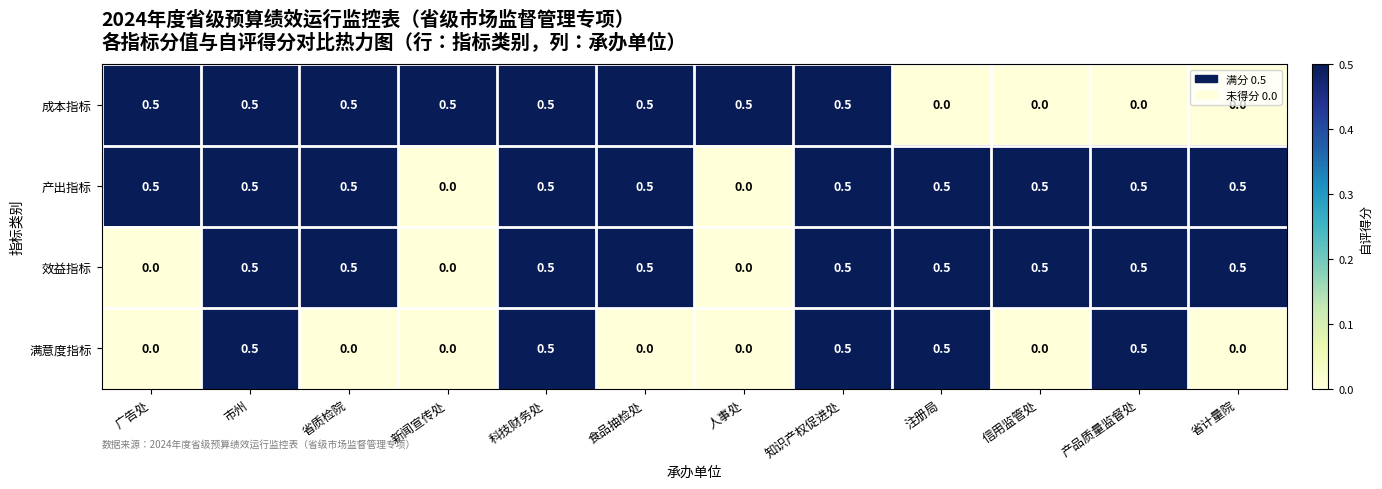

Between 广告处 and 新闻宣传处, which series saw the biggest shift?

产出指标